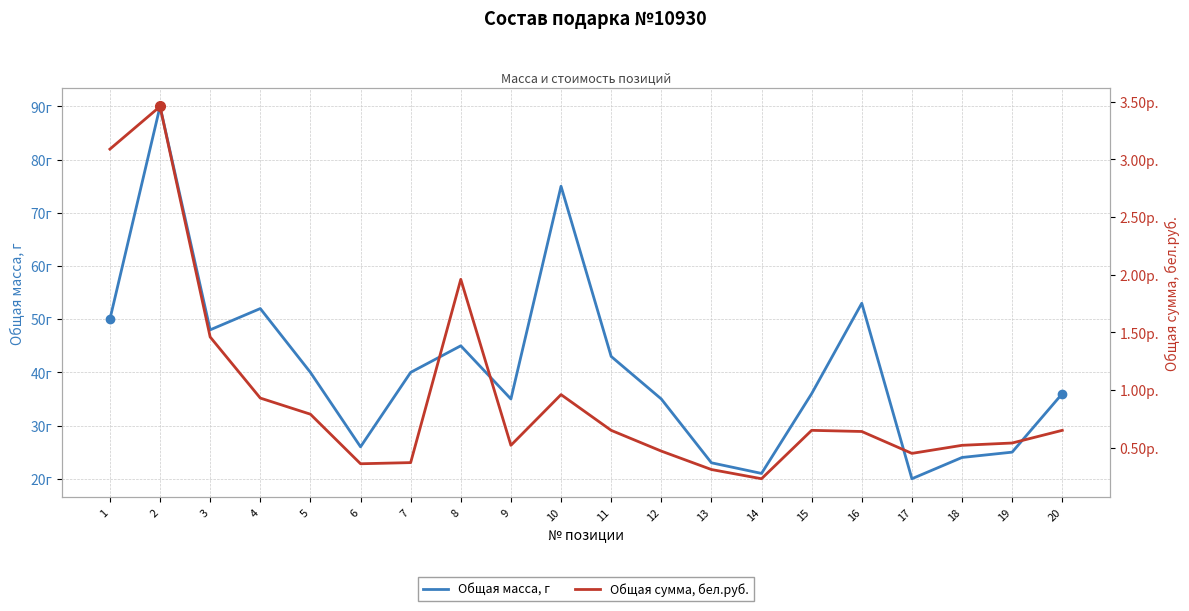

What is the sum of the Общая сумма, бел.руб. values at 1 and 6?

3.4